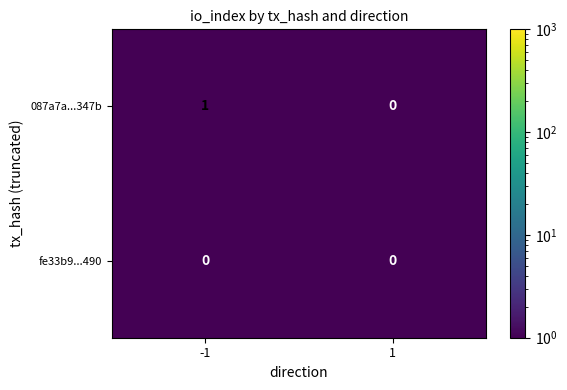

The value of 087a7a...347b at -1 is 1. True or false?

True